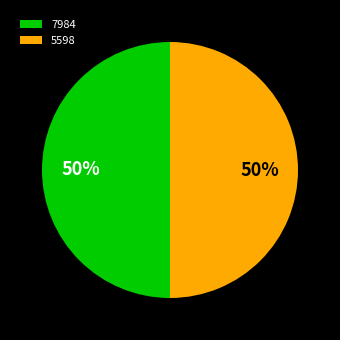

The 7984 slice represents 42% of the pie. True or false?

False